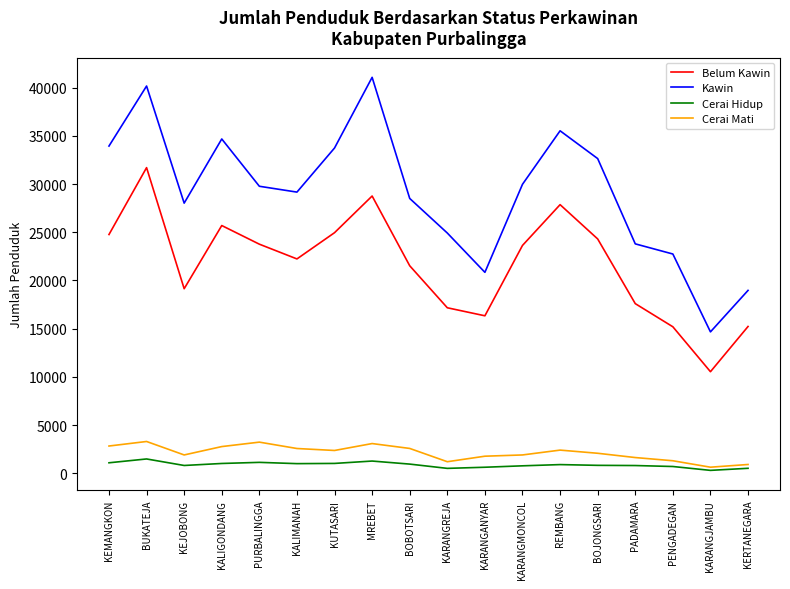

Read the Cerai Hidup value at MREBET.

1272